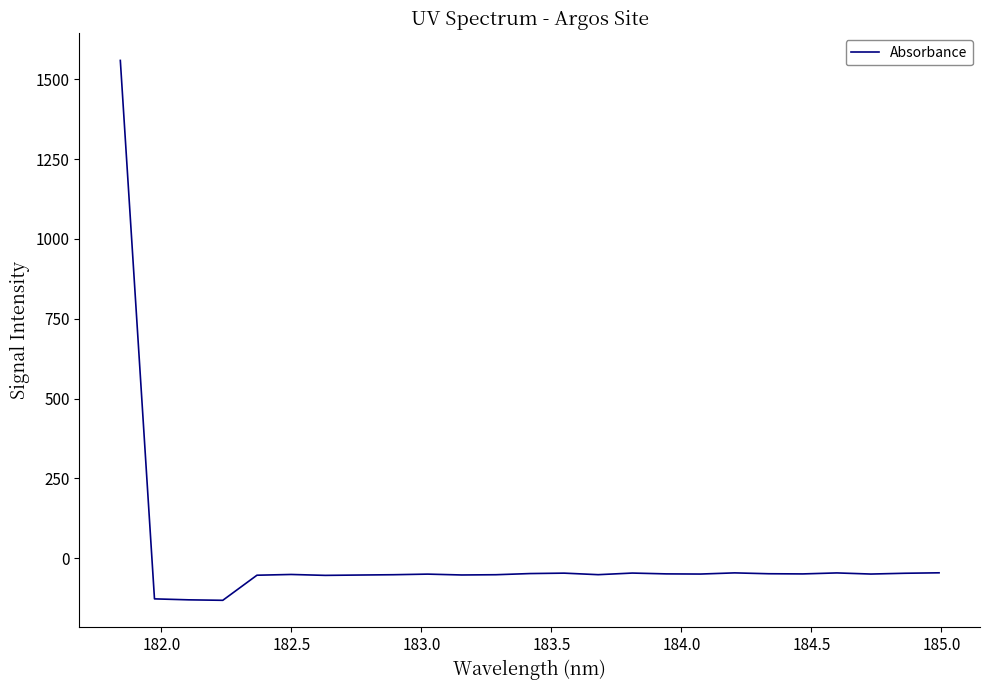

What is the difference between the maximum and minimum values?

1690.7